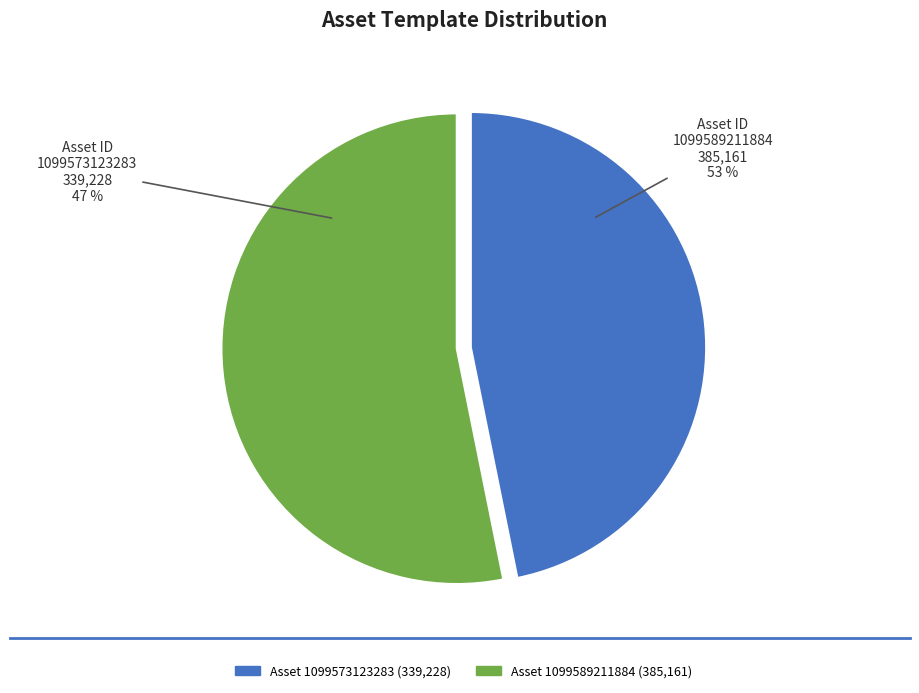

The 1099573123283 slice represents 47% of the pie. True or false?

True